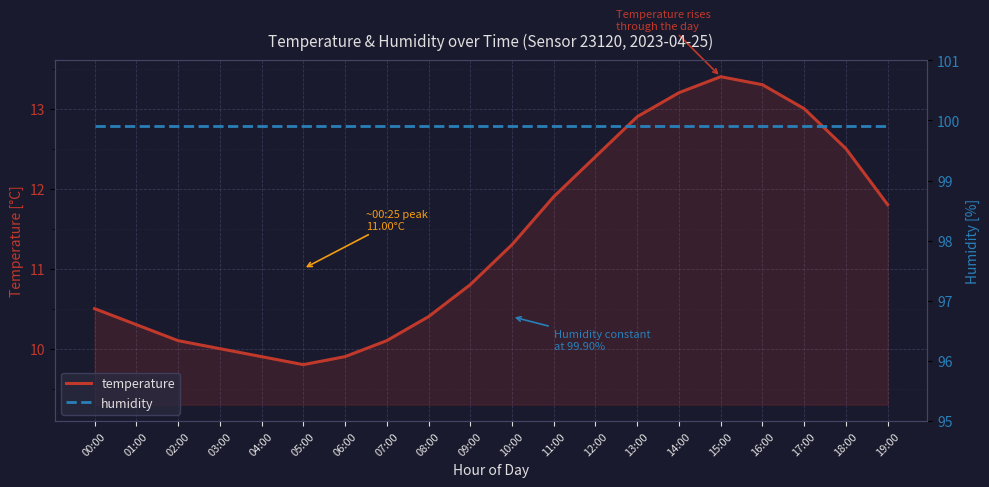

True or false: humidity and temperature cross at least once.

False